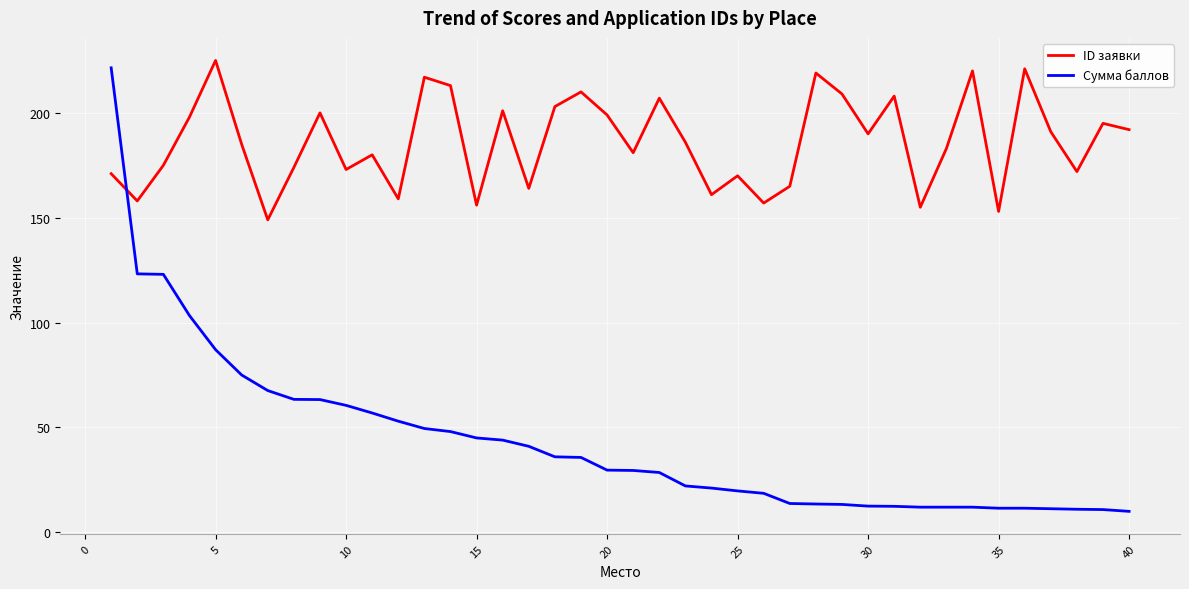

Which series has the largest range (max minus min)?

Сумма баллов